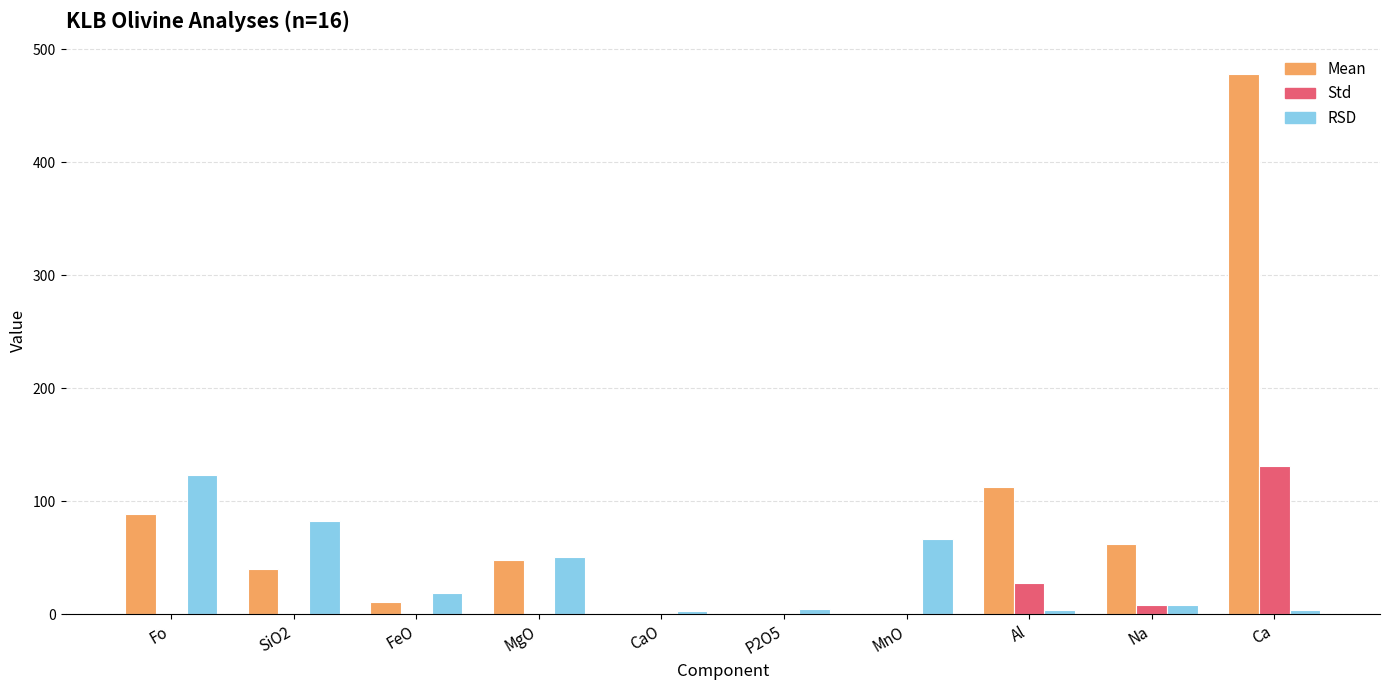

What are all the series names shown in the legend?

Mean, Std, RSD